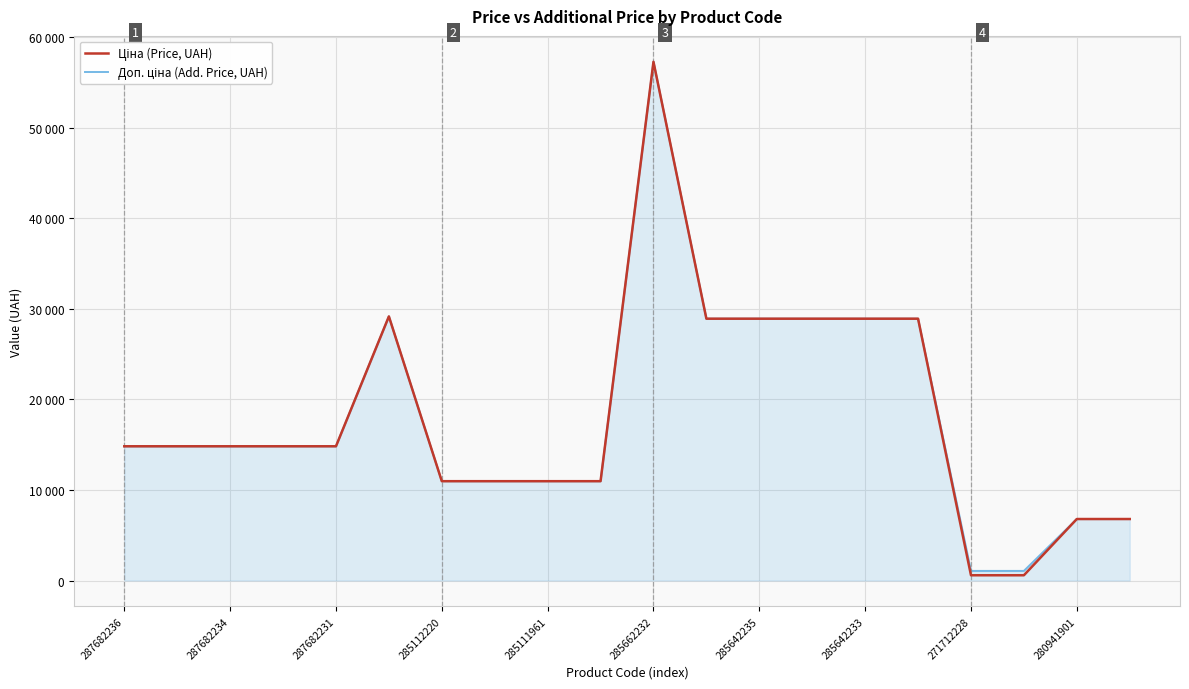

List the series in order of their peak value, highest first.

Ціна (Price, UAH), Доп. ціна (Add. Price, UAH)